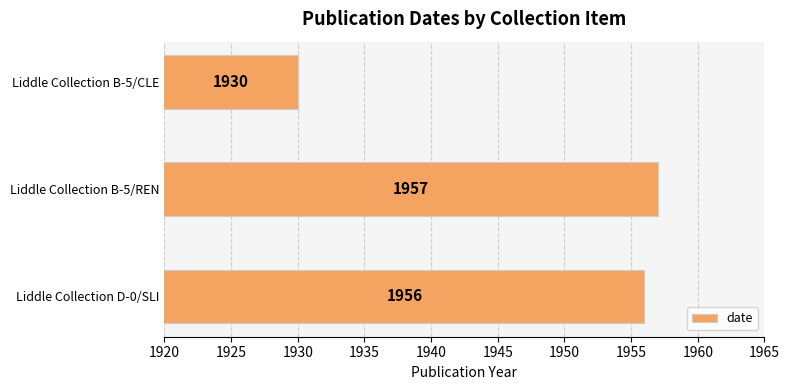

What is the difference between the second highest and minimum values?

26